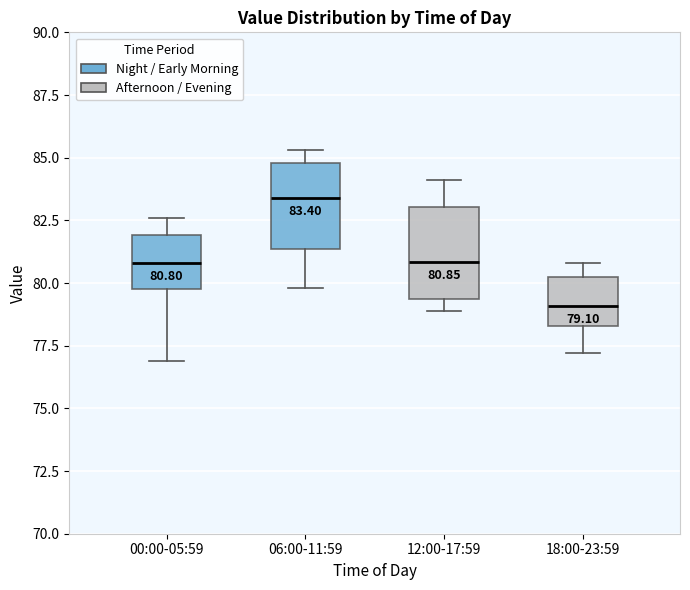

Which box's median line is the lowest?

18:00-23:59